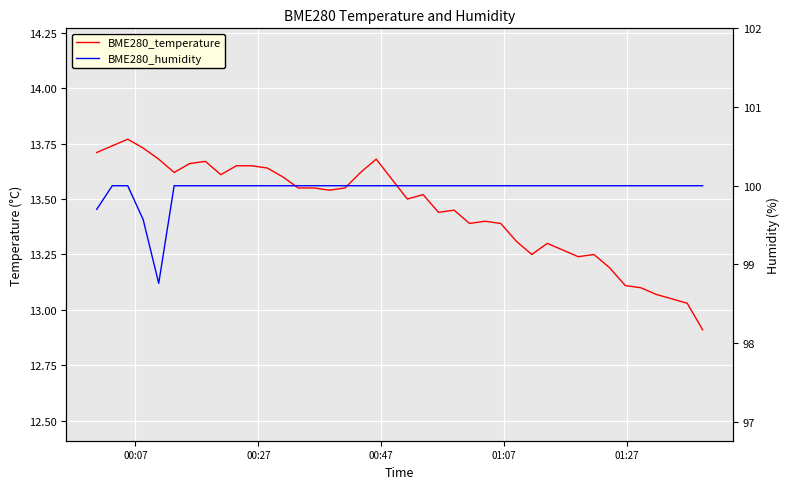

What are all the series names shown in the legend?

BME280_temperature, BME280_humidity